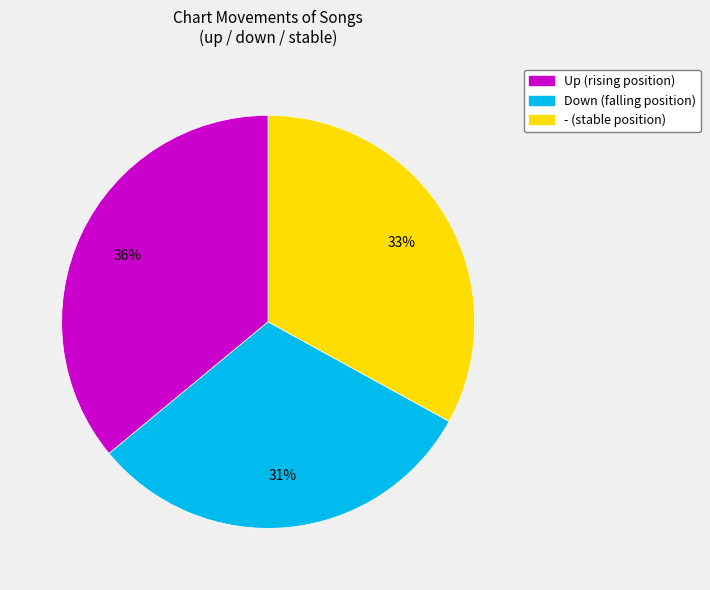

To the nearest percent, what is the difference between the largest and smallest slice percentages?

5%